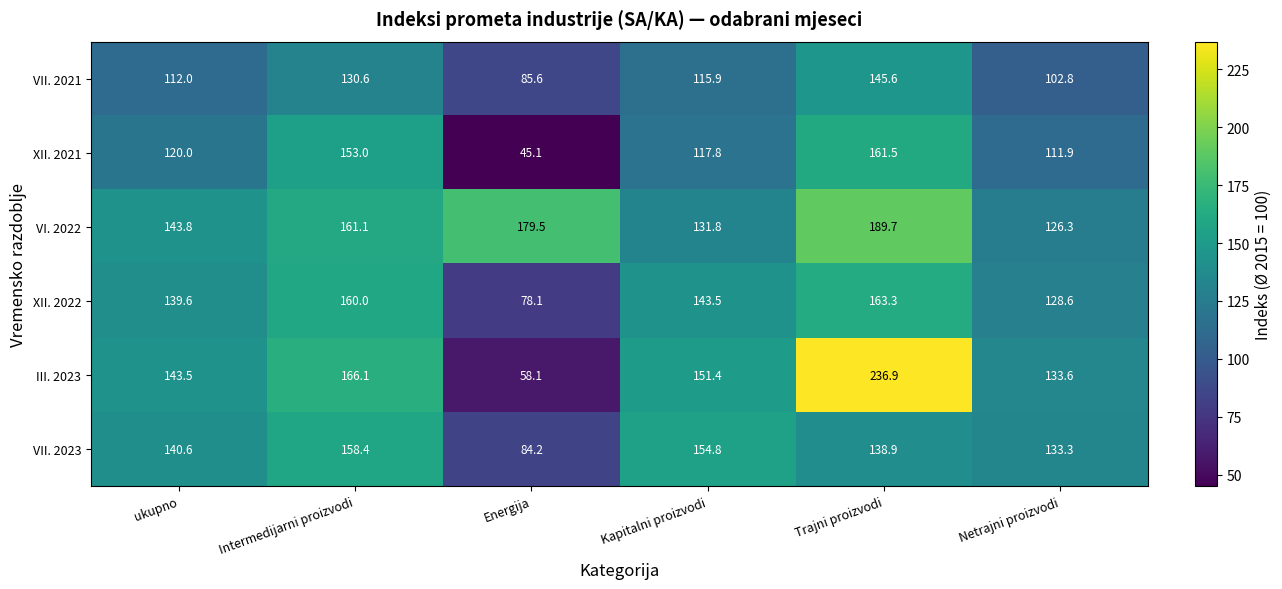

What is the spread (max minus min) of values at Trajni proizvodi?

98.0